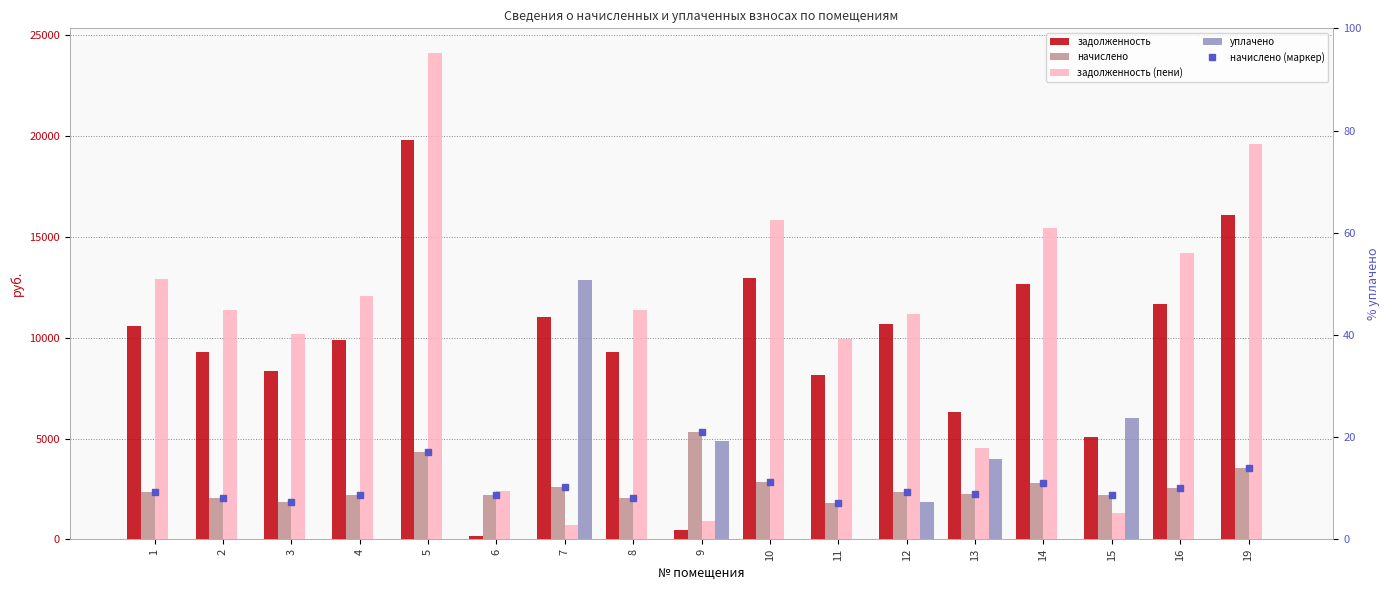

What is the difference between the maximum and minimum values in the задолженность (пени) series?

23443.6